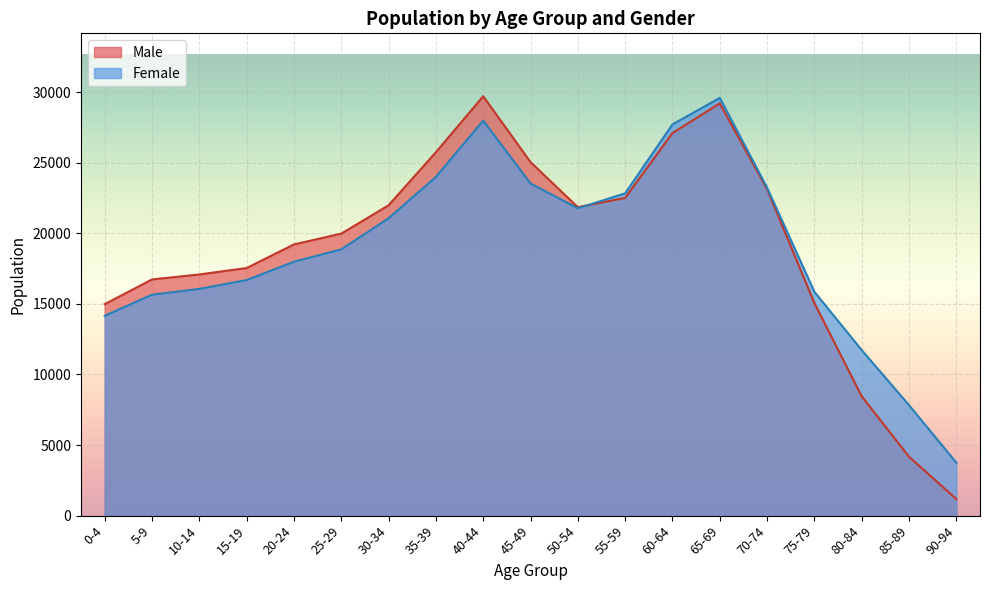

Between 0-4 and 75-79, which series saw the biggest shift?

Female